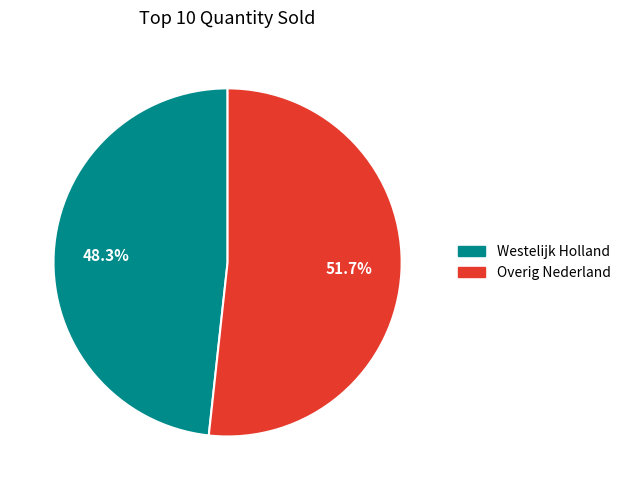

True or false: Overig Nederland accounts for 60% of the total.

False